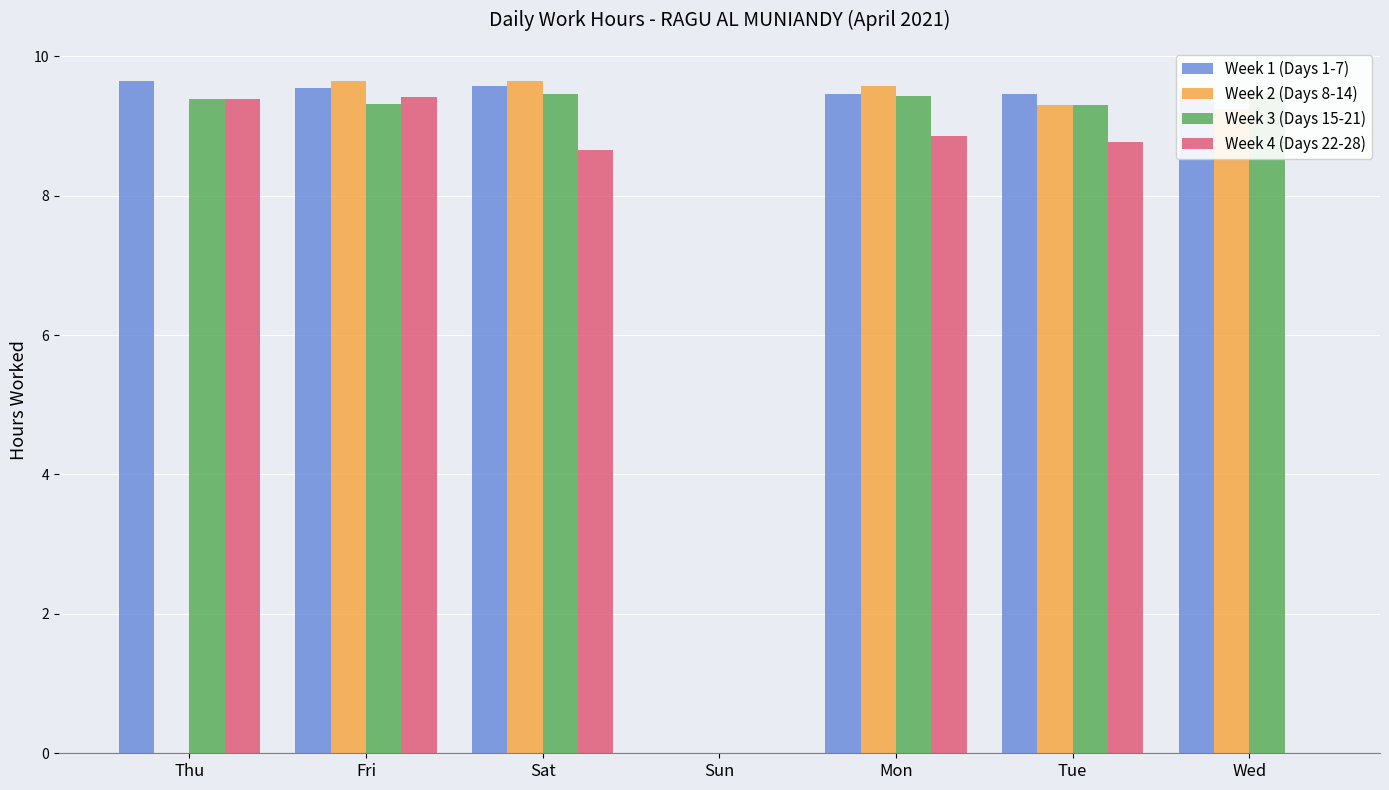

What is the value of the Week 1 (Days 1-7) bar at the 1st from the left?

9.6